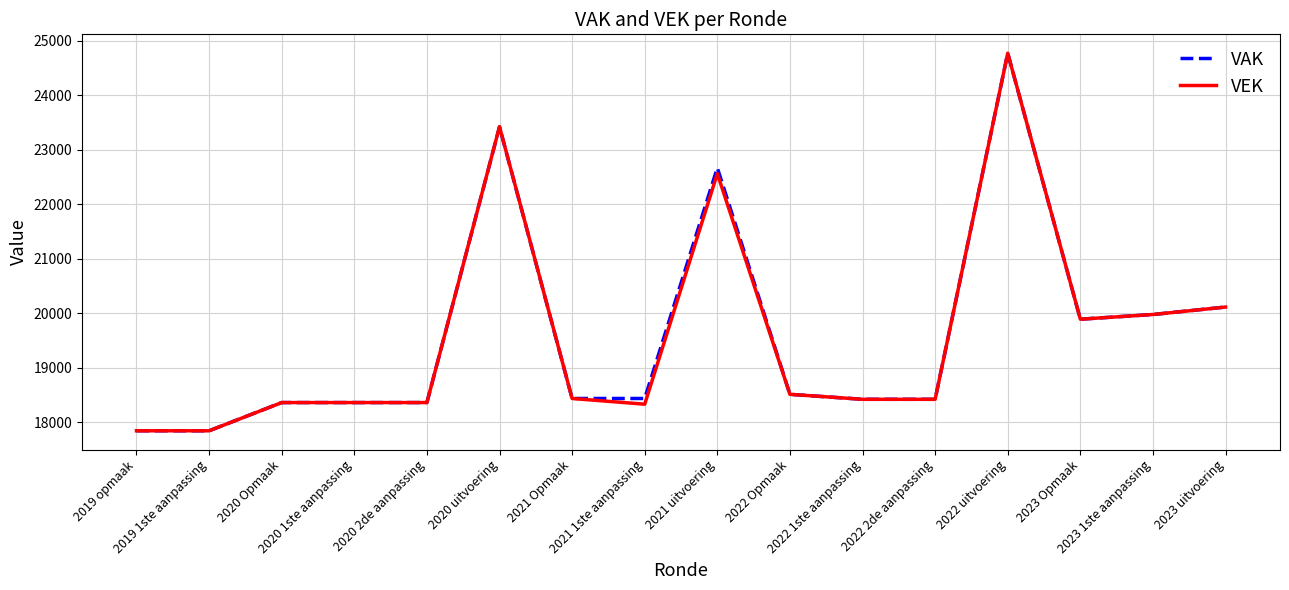

What is the sum of all VEK values?

313663